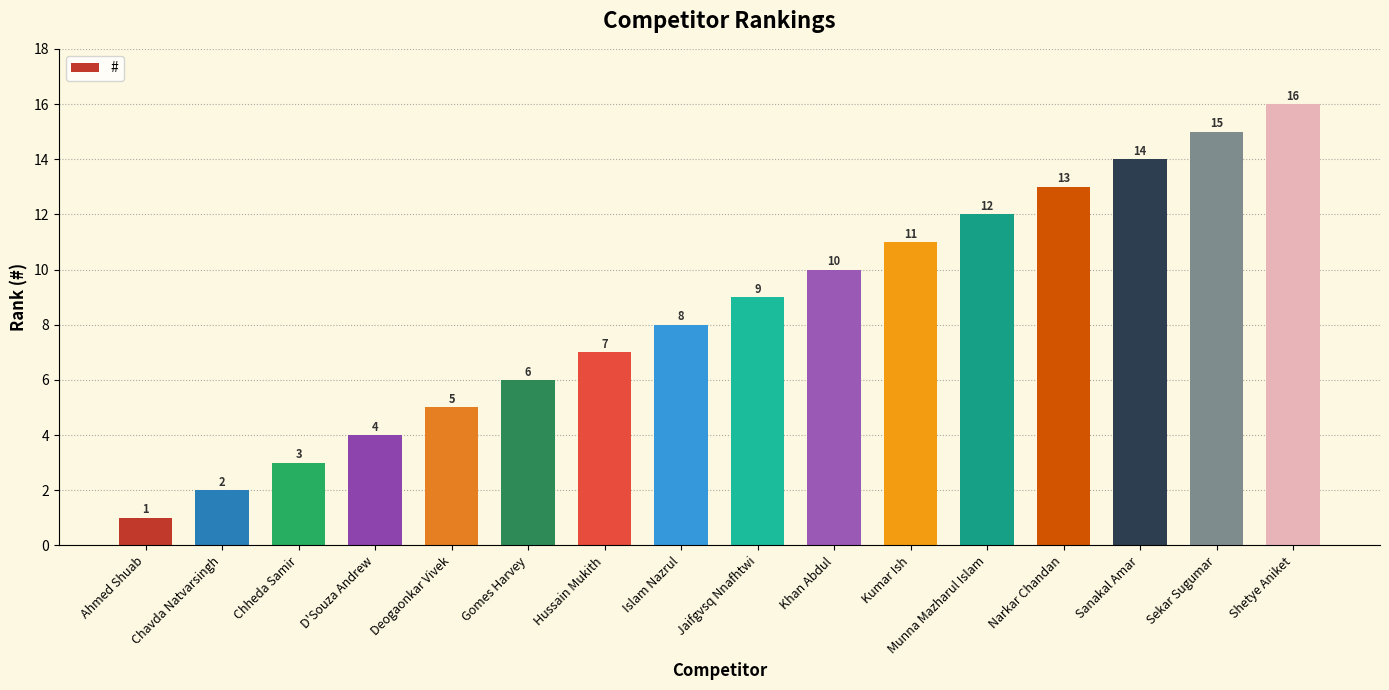

What is the difference between the maximum and minimum values?

15